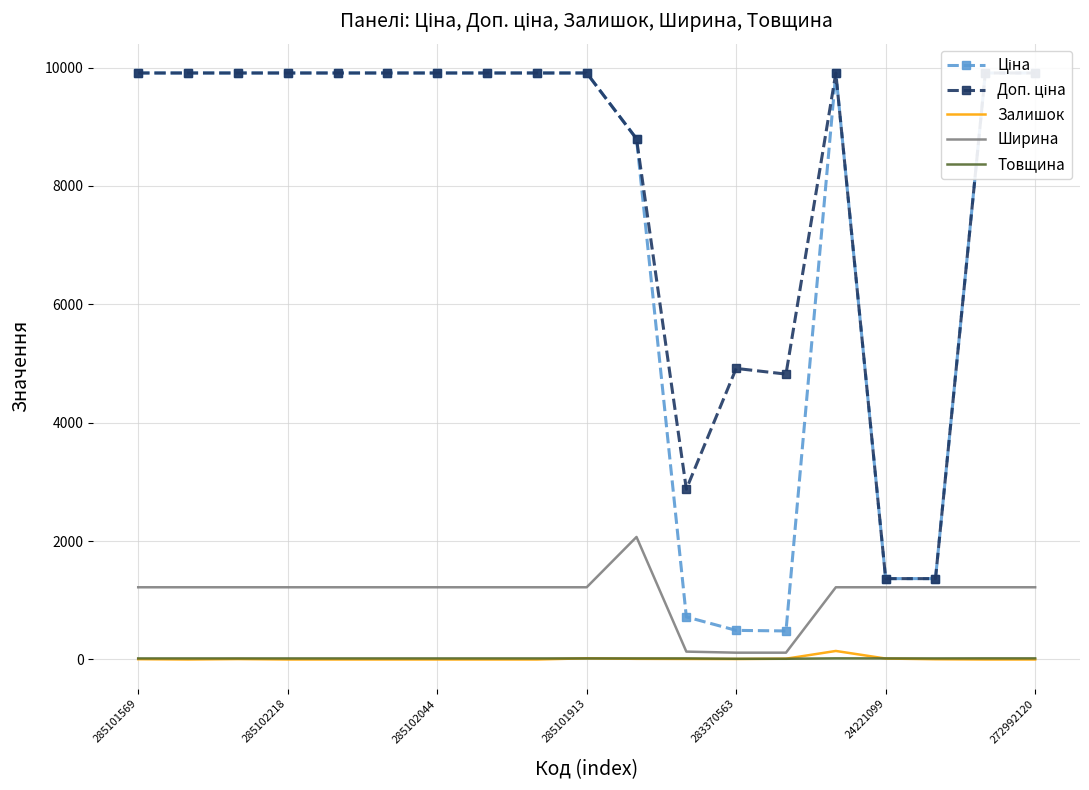

What is the highest value of the Товщина series?

19